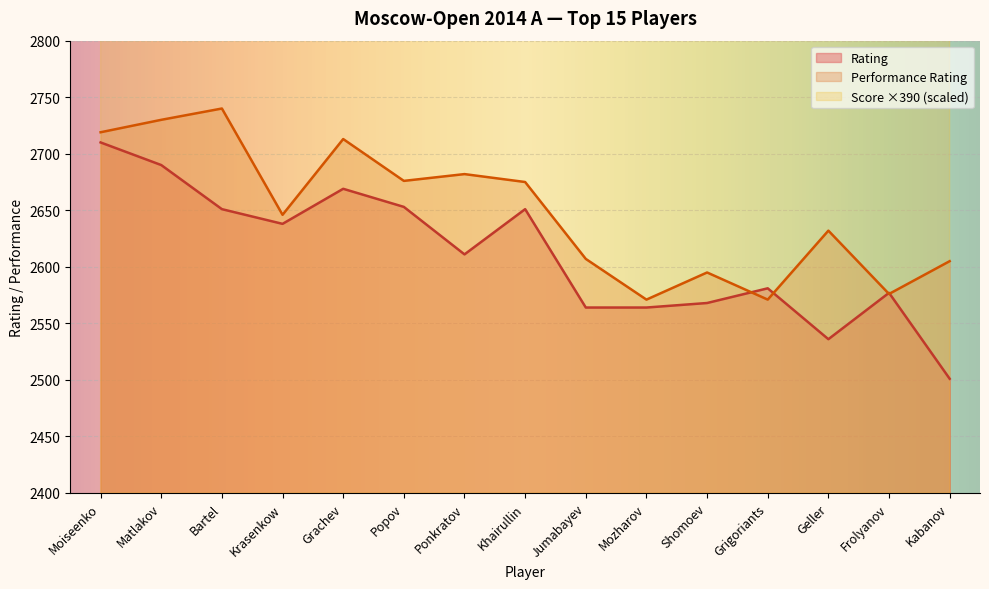

True or false: Rating and Performance Rating cross at least once.

True